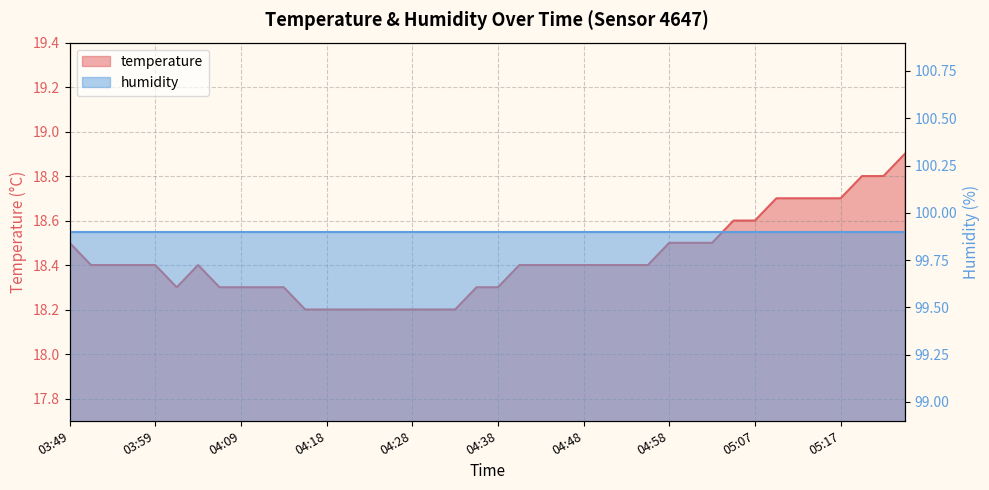

What position from the right is 05:02?

10